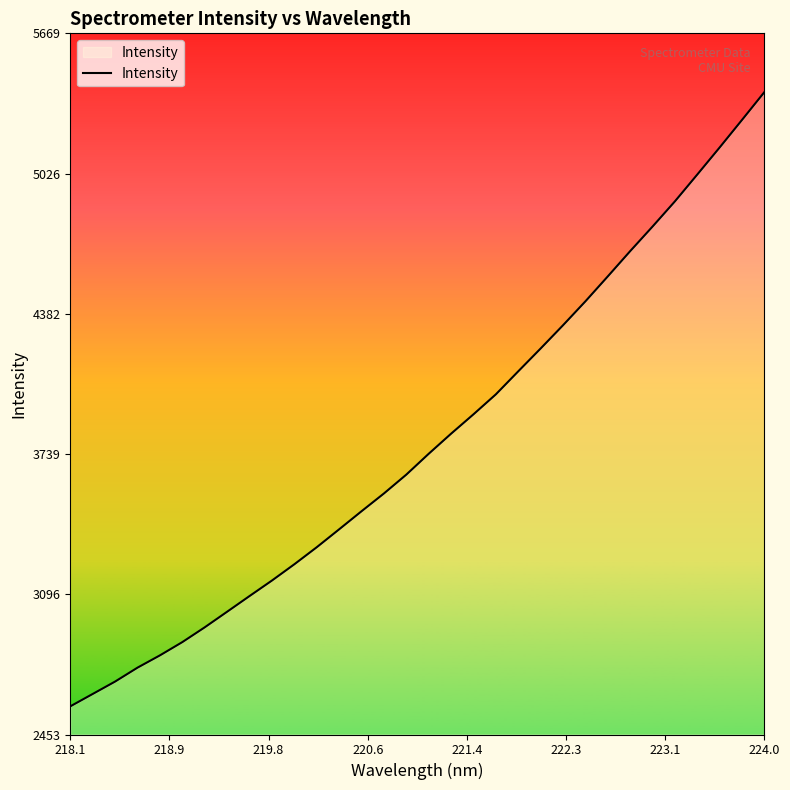

What is the maximum value shown in the chart?

5399.5